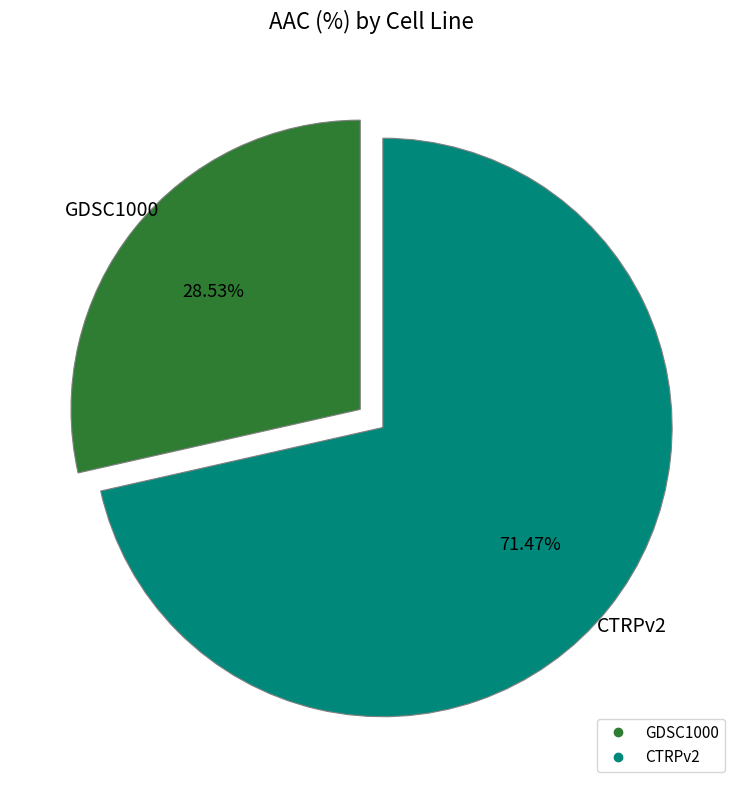

What is the smallest slice in the pie chart?

GDSC1000